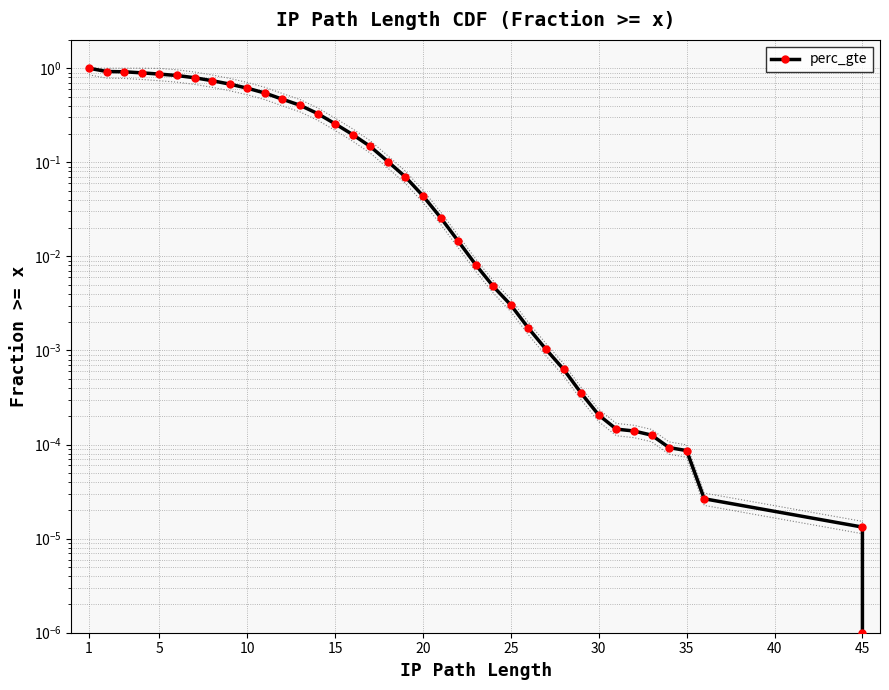

Is this an area chart (filled region under the line)?

No